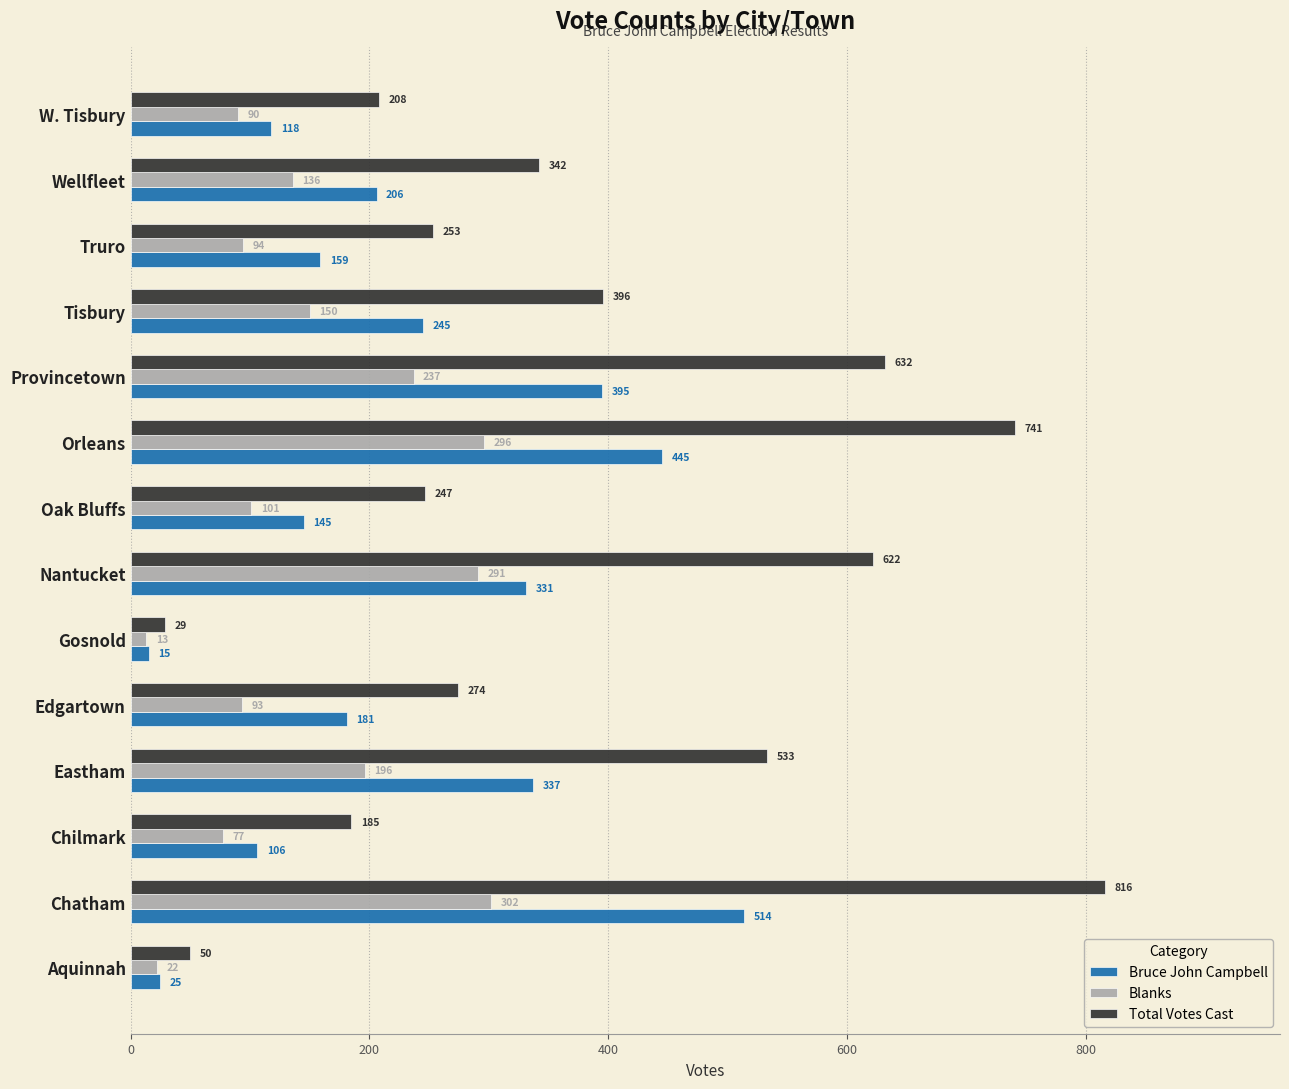

True or false: Total Votes Cast has a value of 293 at Eastham.

False